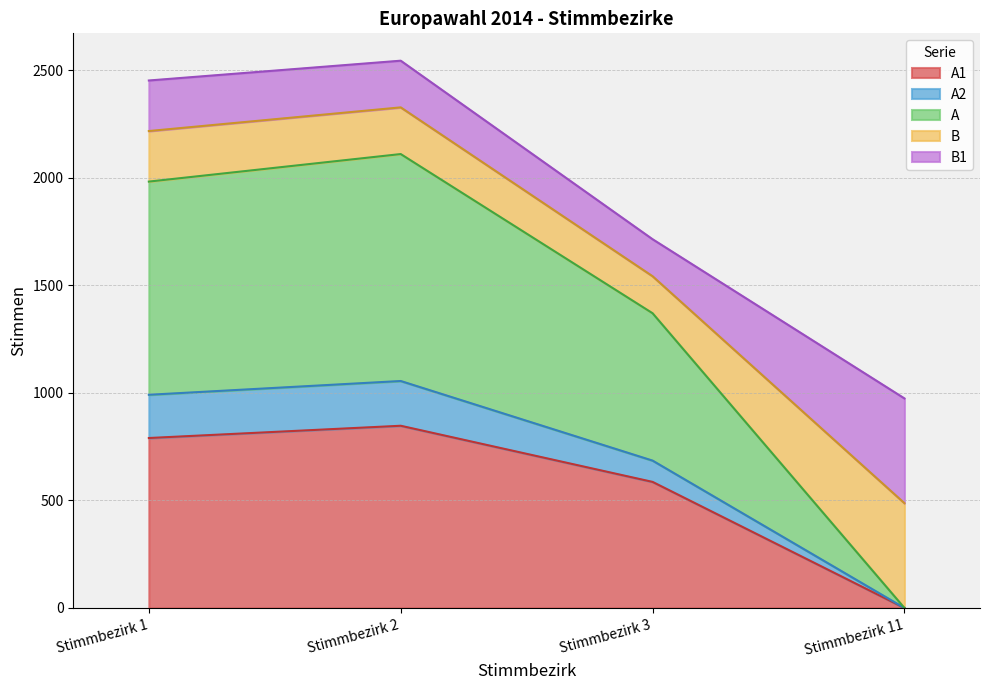

True or false: A2 has a value of 4268 at Stimmbezirk 1.

False